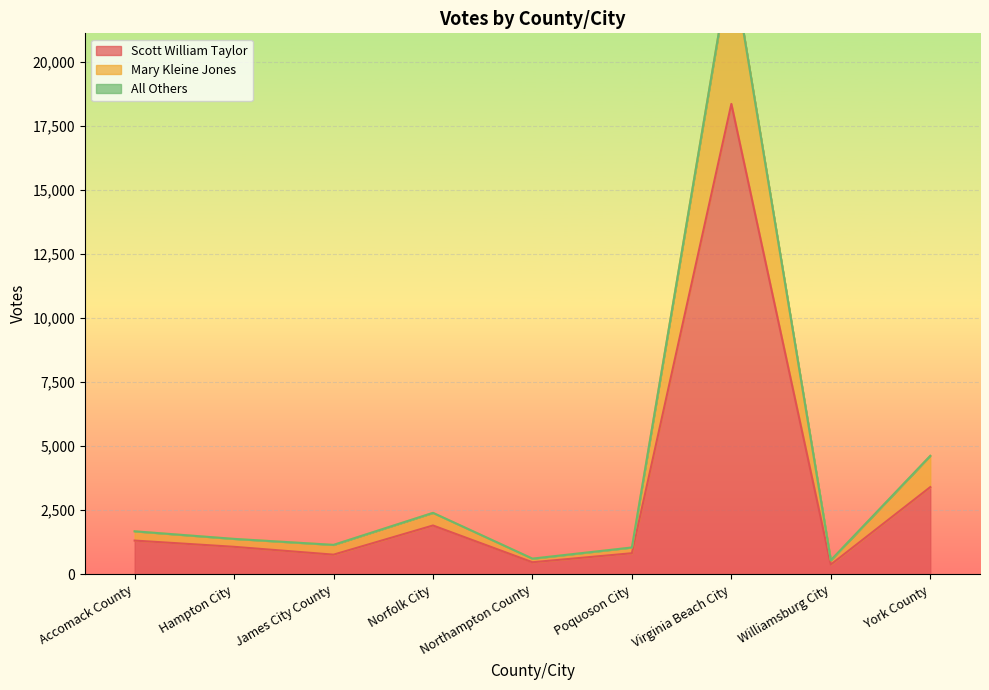

What is the label of the 6th point from the right?

Norfolk City